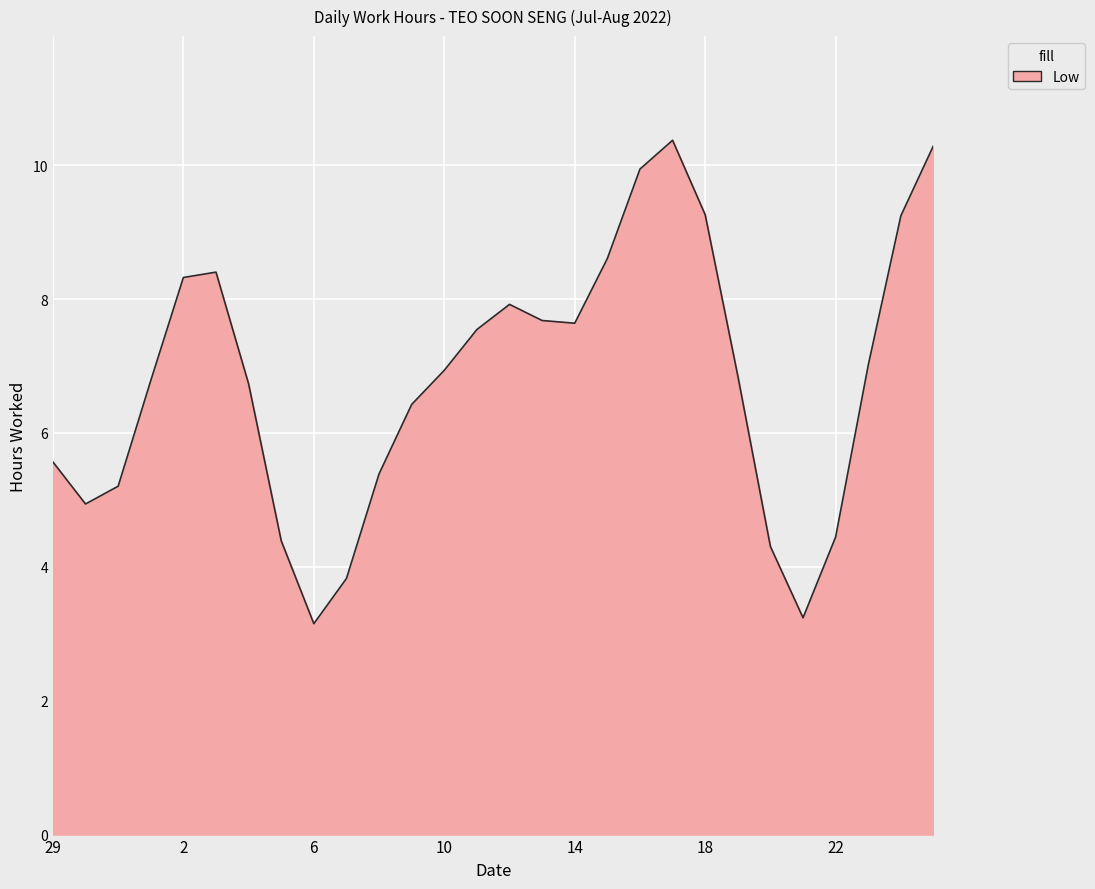

What is the difference between the maximum and minimum values?

7.2